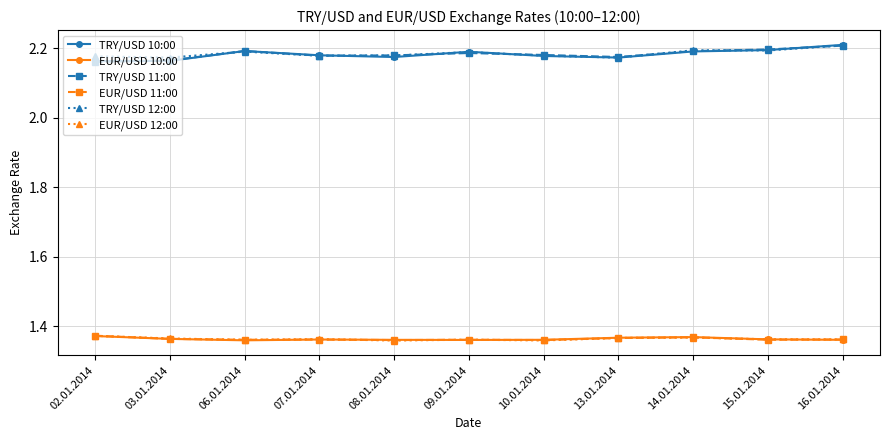

What is the difference between the highest and lowest values at 07.01.2014?

0.8